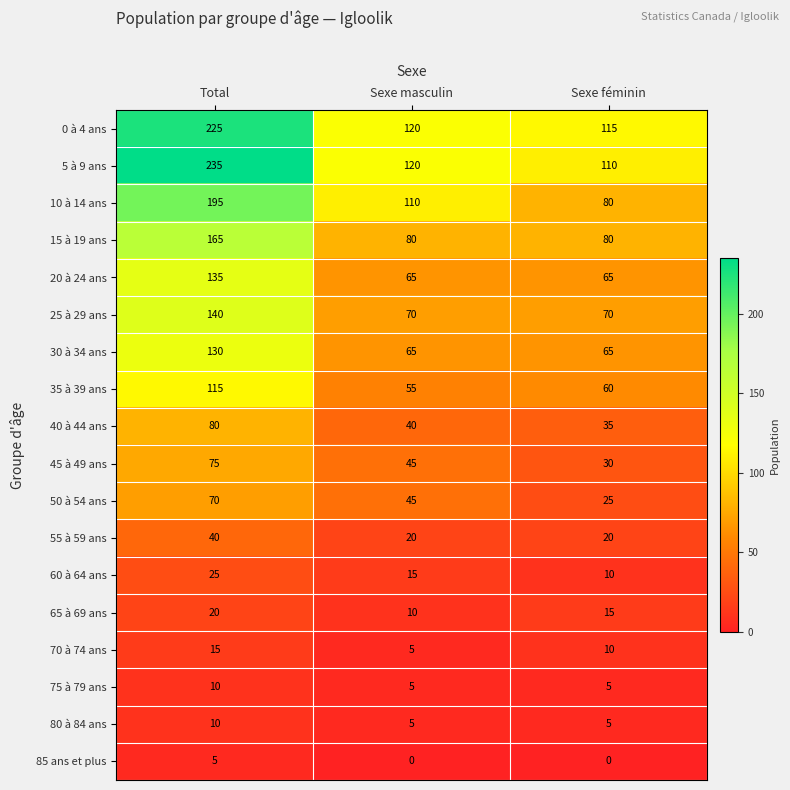

What is the average value of the 40 à 44 ans series?

52